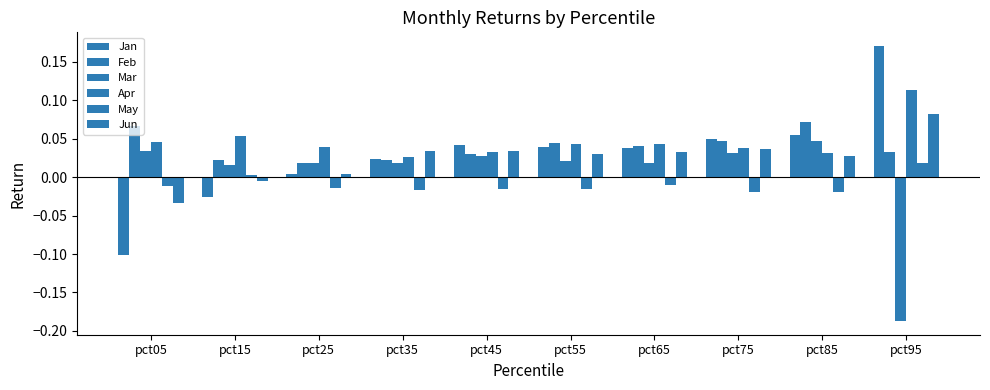

At pct55, list the series in order from smallest to largest.

May, Mar, Jun, Jan, Apr, Feb